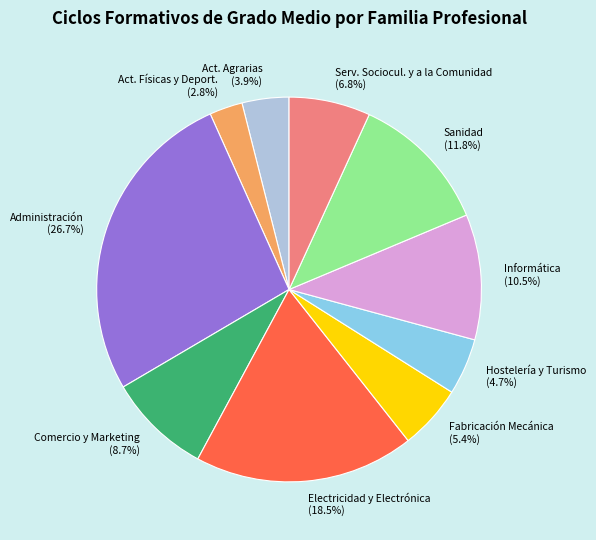

To the nearest percent, what is the average slice percentage?

10%